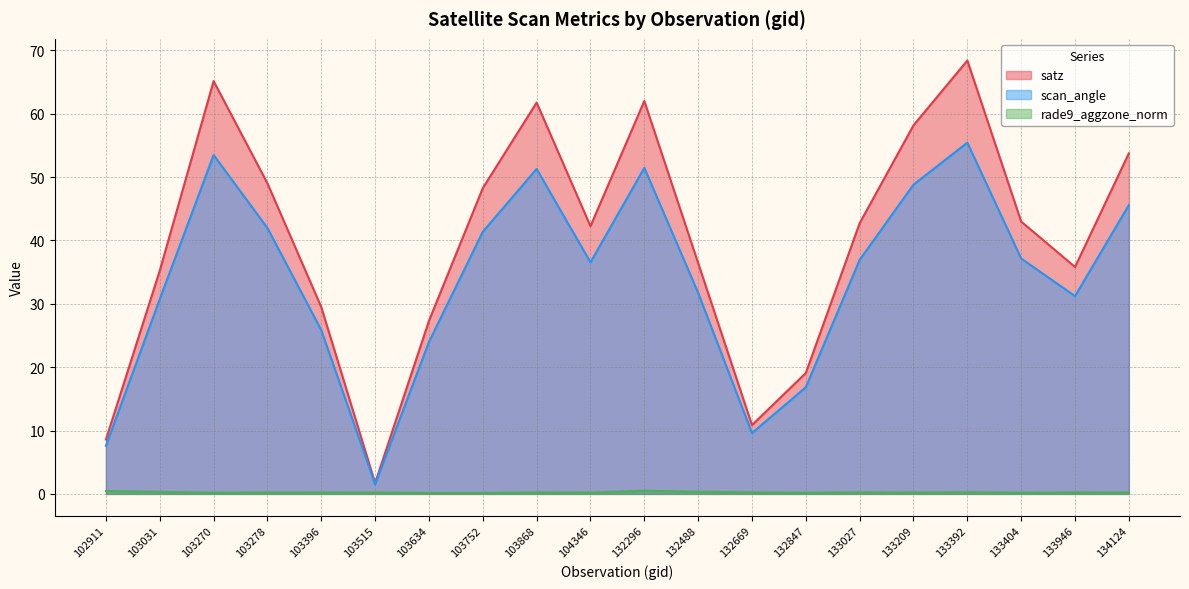

At 103752, list the series in order from smallest to largest.

rade9_aggzone_norm, scan_angle, satz